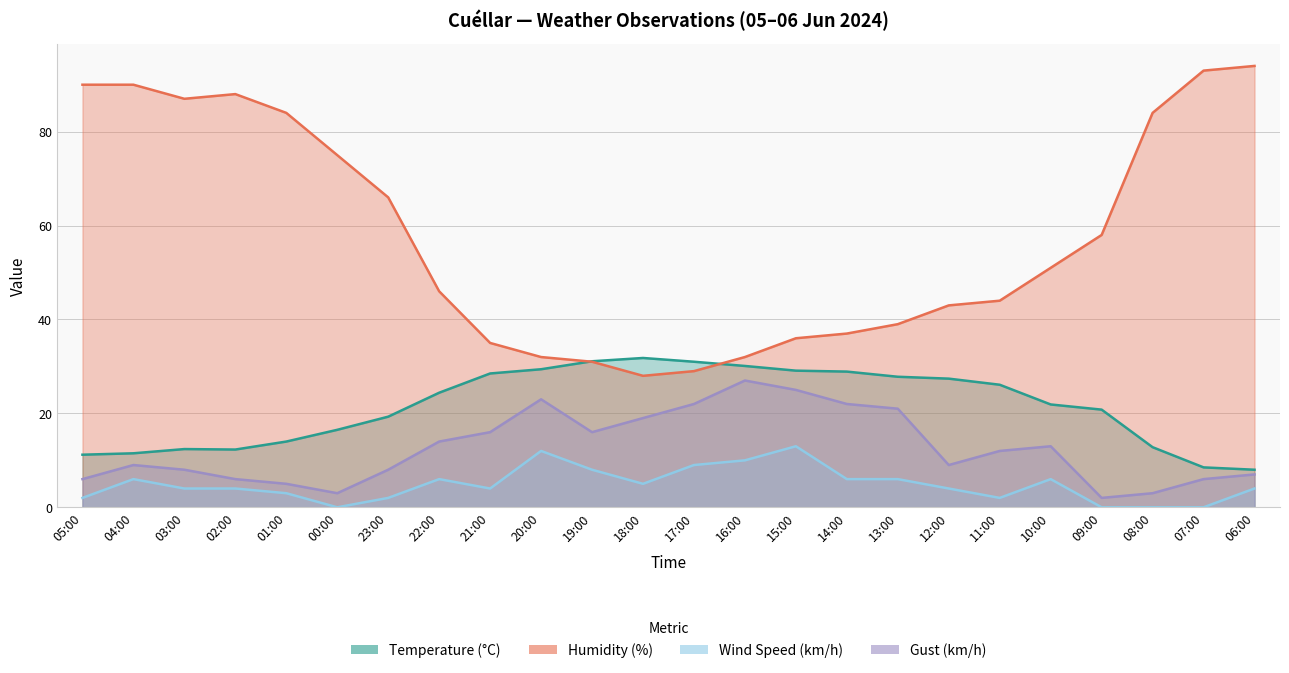

Reading left to right, list all the values displayed in this chart.

Temperature (°C): 05:00=11.2	04:00=11.5	03:00=12.4	02:00=12.3	01:00=14.0	00:00=16.5	23:00=19.3	22:00=24.4	21:00=28.5	20:00=29.4	19:00=31.1	18:00=31.8	17:00=31.0	16:00=30.1	15:00=29.1	14:00=28.9	13:00=27.8	12:00=27.4	11:00=26.1	10:00=21.9	09:00=20.8	08:00=12.8	07:00=8.5	06:00=8.0
Humidity (%): 05:00=90.0	04:00=90.0	03:00=87.0	02:00=88.0	01:00=84.0	00:00=75.0	23:00=66.0	22:00=46.0	21:00=35.0	20:00=32.0	19:00=31.0	18:00=28.0	17:00=29.0	16:00=32.0	15:00=36.0	14:00=37.0	13:00=39.0	12:00=43.0	11:00=44.0	10:00=51.0	09:00=58.0	08:00=84.0	07:00=93.0	06:00=94.0
Wind Speed (km/h): 05:00=2.0	04:00=6.0	03:00=4.0	02:00=4.0	01:00=3.0	00:00=0.0	23:00=2.0	22:00=6.0	21:00=4.0	20:00=12.0	19:00=8.0	18:00=5.0	17:00=9.0	16:00=10.0	15:00=13.0	14:00=6.0	13:00=6.0	12:00=4.0	11:00=2.0	10:00=6.0	09:00=0.0	08:00=0.0	07:00=0.0	06:00=4.0
Gust (km/h): 05:00=6.0	04:00=9.0	03:00=8.0	02:00=6.0	01:00=5.0	00:00=3.0	23:00=8.0	22:00=14.0	21:00=16.0	20:00=23.0	19:00=16.0	18:00=19.0	17:00=22.0	16:00=27.0	15:00=25.0	14:00=22.0	13:00=21.0	12:00=9.0	11:00=12.0	10:00=13.0	09:00=2.0	08:00=3.0	07:00=6.0	06:00=7.0